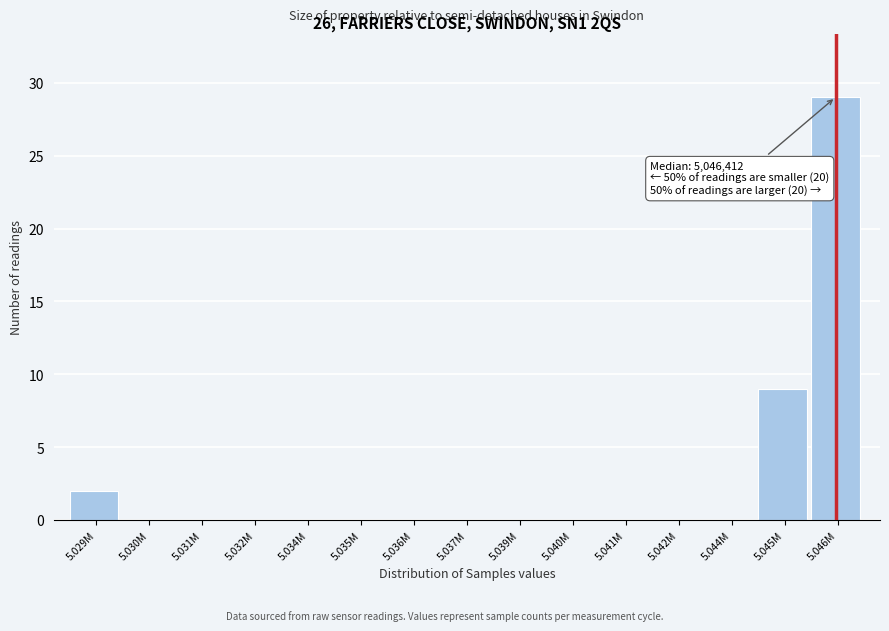

Reading right to left, list all the values displayed in this chart.

5.046M=29	5.045M=9	5.044M=0	5.042M=0	5.041M=0	5.040M=0	5.039M=0	5.037M=0	5.036M=0	5.035M=0	5.034M=0	5.032M=0	5.031M=0	5.030M=0	5.029M=2